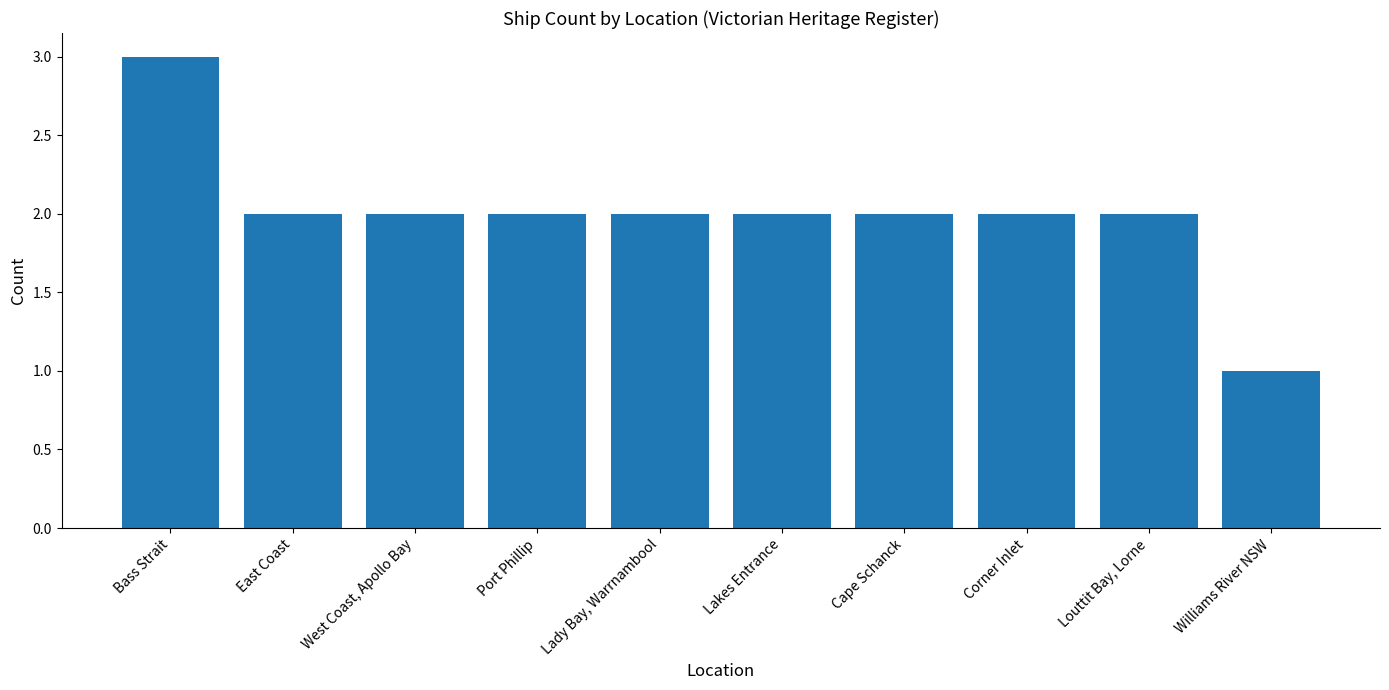

Which category has the highest value across all series?

Bass Strait